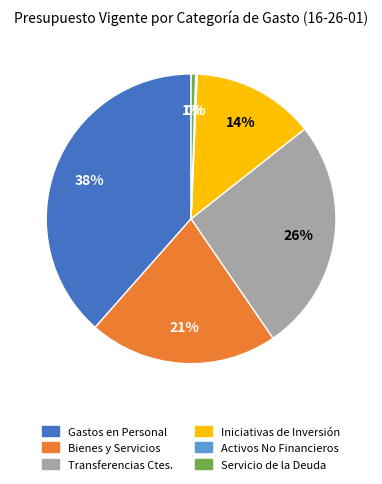

Is there a majority slice in this chart?

No